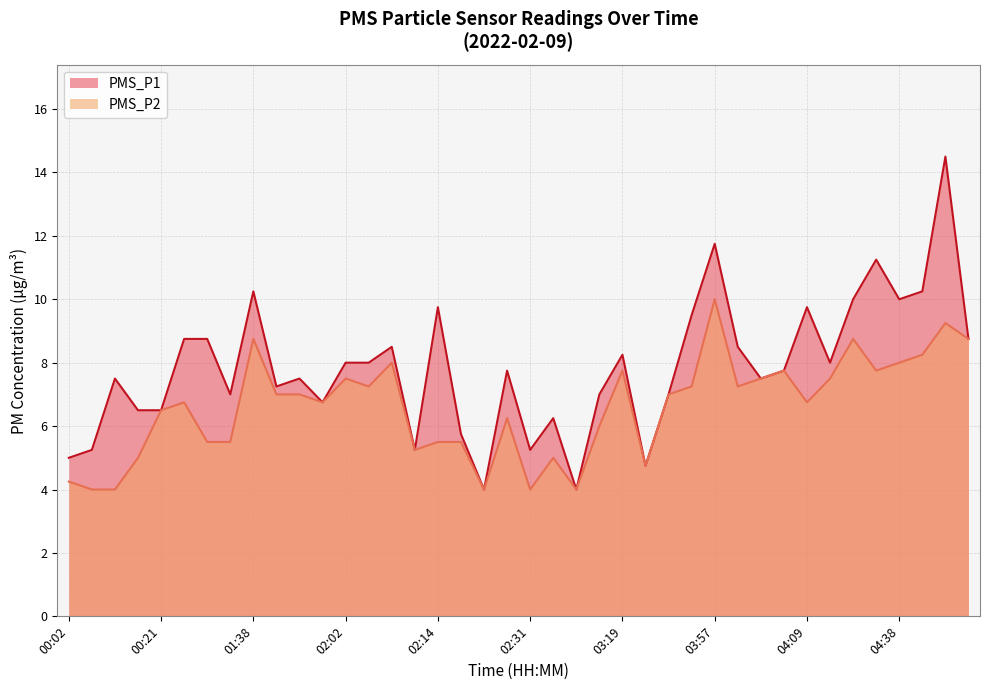

What is the maximum value for PMS_P1?

14.5